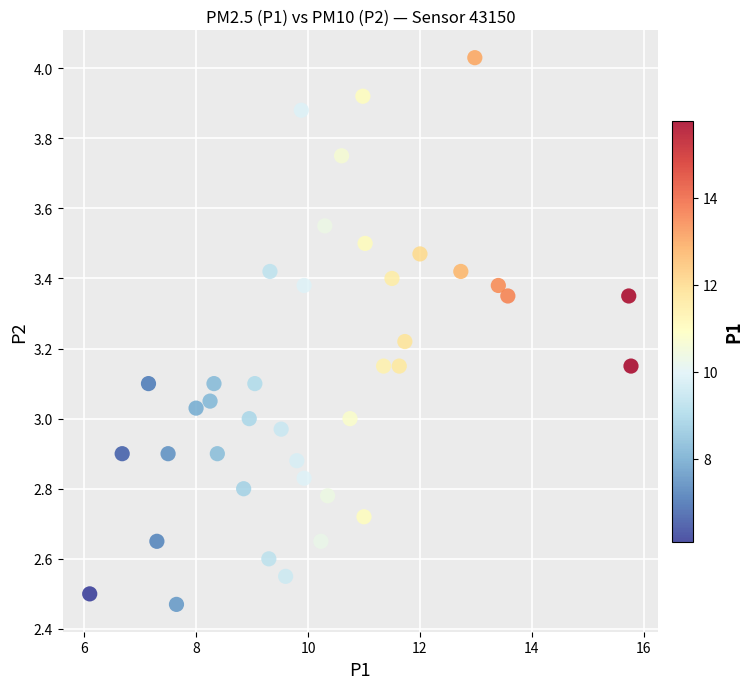

What is the range of X values (max minus min)?

9.7